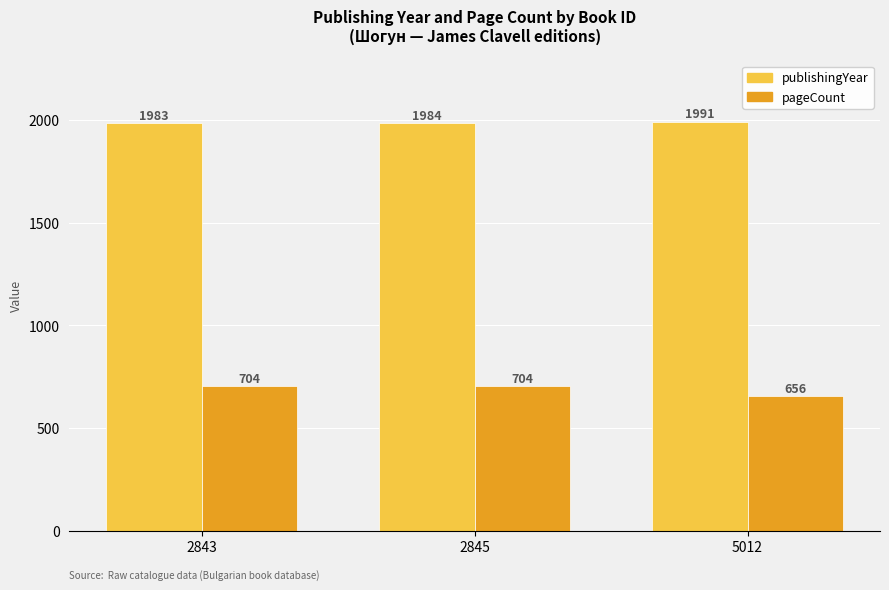

The pageCount series shows 1032 at 2843. True or false?

False